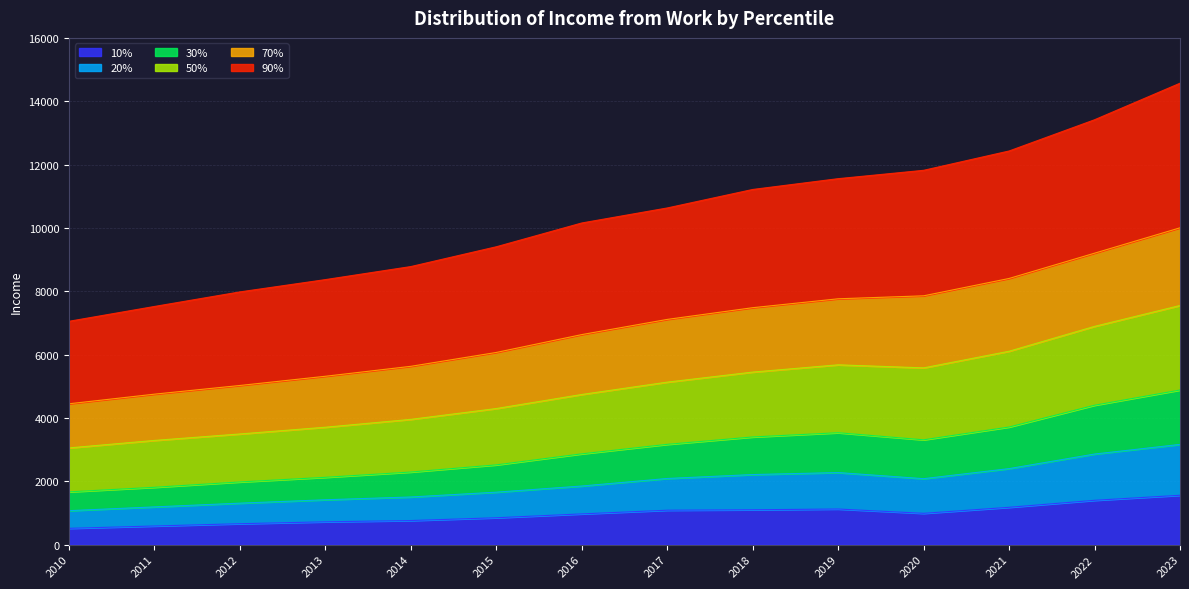

True or false: 30% has more than 0 interior local peaks.

True